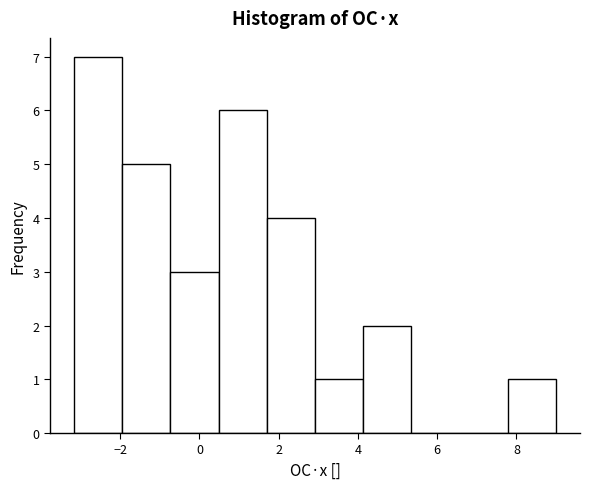

Reading left to right, list every bar in this chart as the range it spans on the x-axis followed by its height. Neither the bar edges nor the heights are printed on the chart, so give them approximately, as read against the axes.

-3.2 to -2.0: 7
-2.0 to -0.8: 5
-0.8 to 0.4: 3
0.4 to 1.6: 6
1.6 to 3.0: 4
3.0 to 4.2: 1
4.2 to 5.4: 2
5.4 to 6.6: 0
6.6 to 7.8: 0
7.8 to 9.0: 1